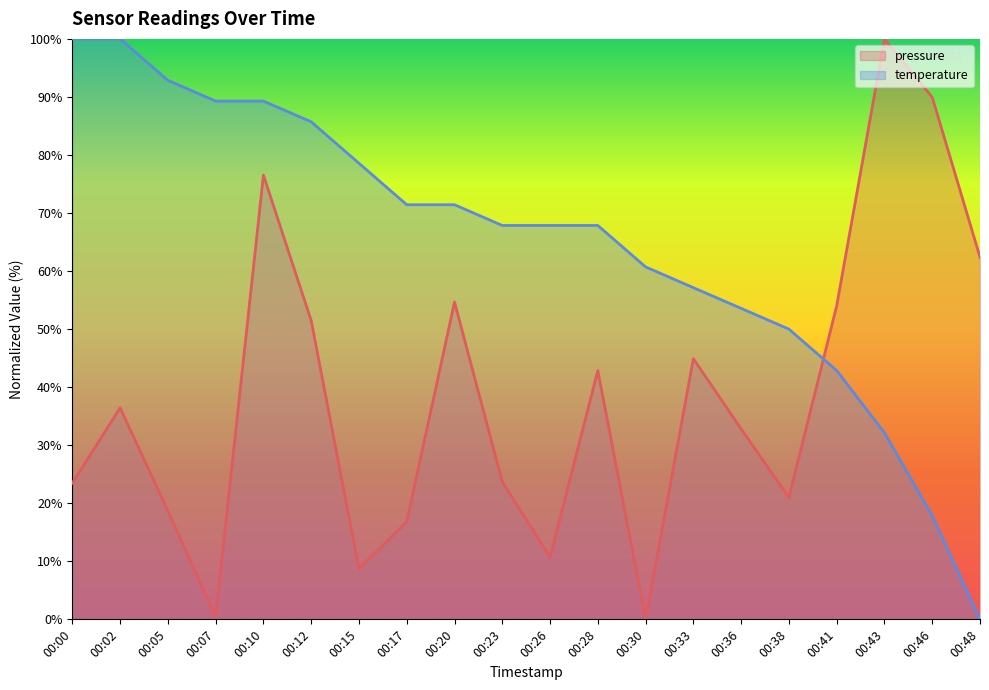

Rank the categories by pressure value from highest to lowest.

00:43, 00:46, 00:10, 00:48, 00:20, 00:41, 00:12, 00:33, 00:28, 00:02, 00:36, 00:23, 00:00, 00:38, 00:05, 00:17, 00:26, 00:15, 00:07, 00:30